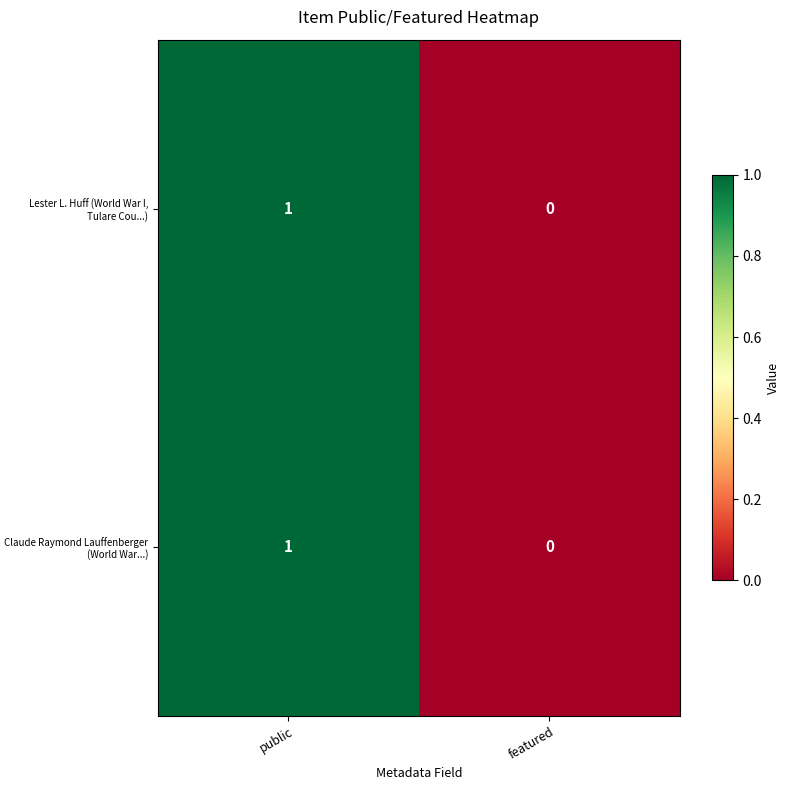

Is the value of Claude Raymond Lauffenberger (World War...) at featured greater than the value of Lester L. Huff (World War I, Tulare Cou...) at public?

No